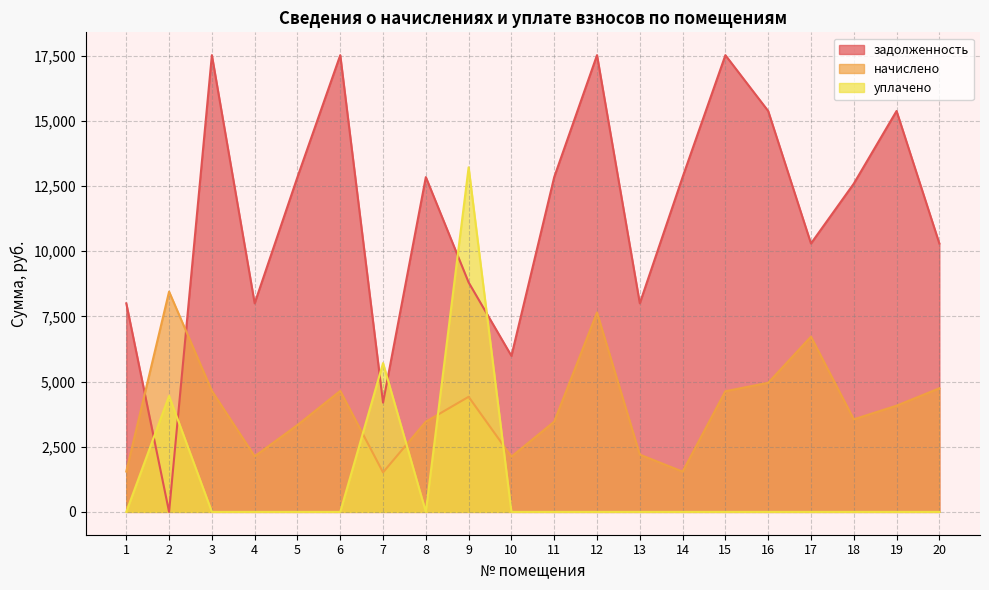

What is the spread (max minus min) of values at 13?

8001.7